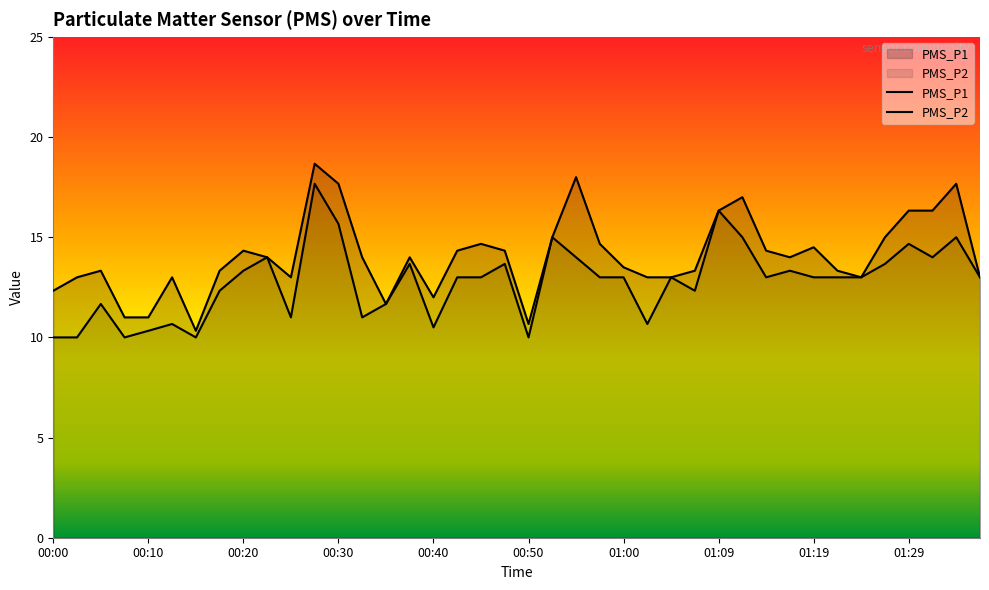

Between 01:37 and 00:55, which is larger?

00:55